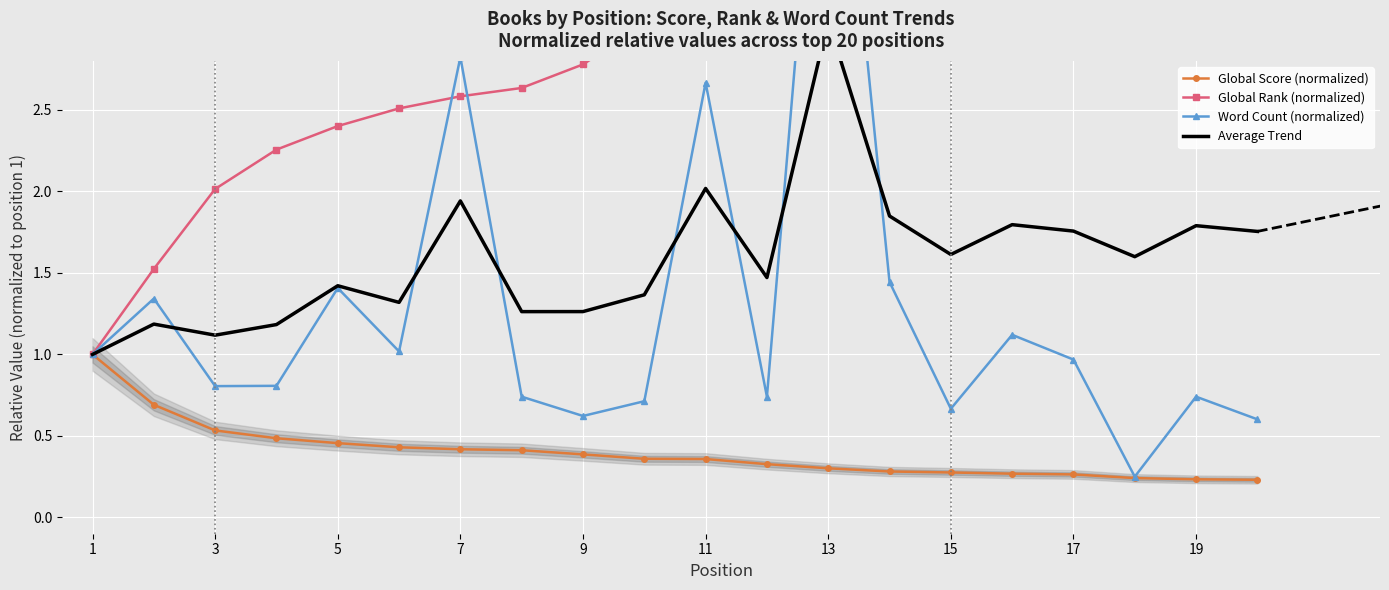

True or false: Global Score (normalized) has a value of 0.1 at 17.

False